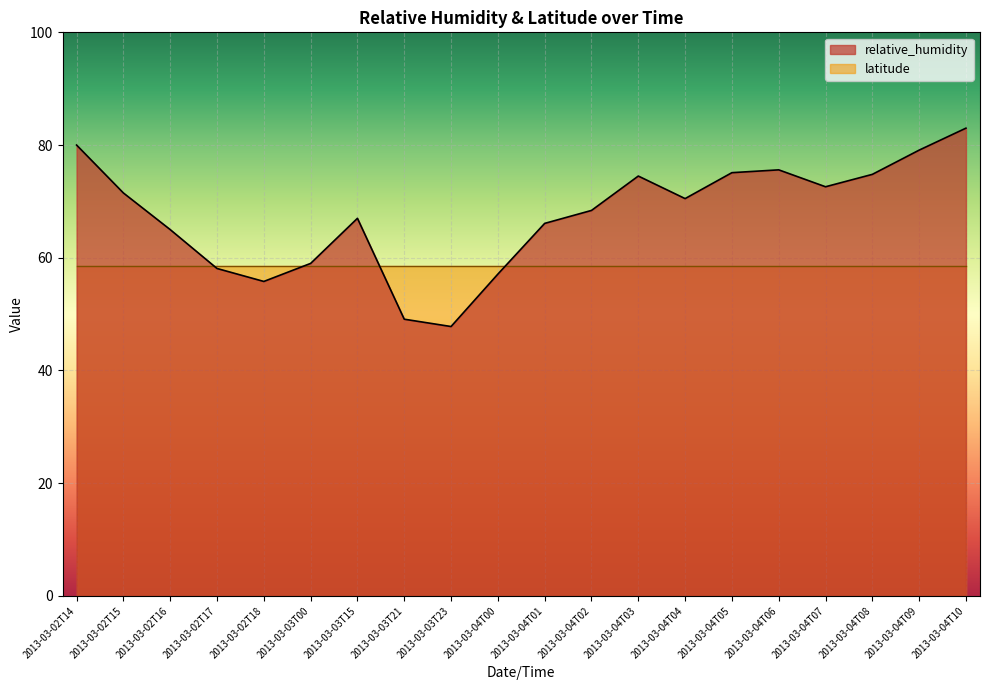

How many lines are shown in the chart?

2